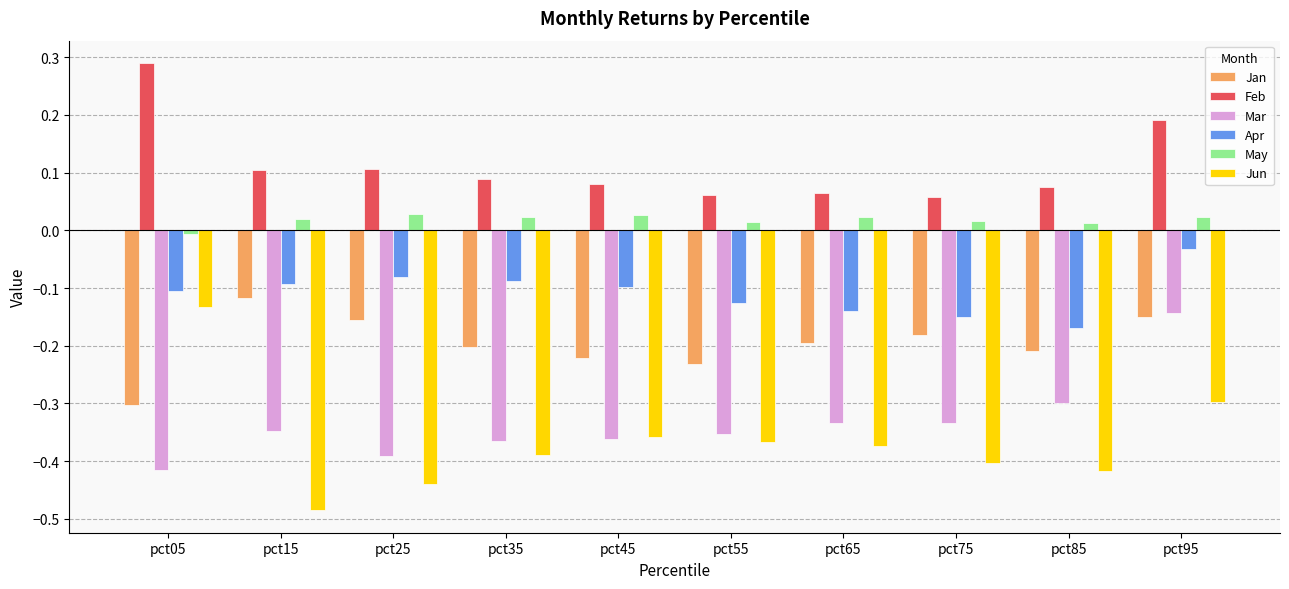

Is the value of Feb at pct15 greater than the value of Jan at pct75?

Yes